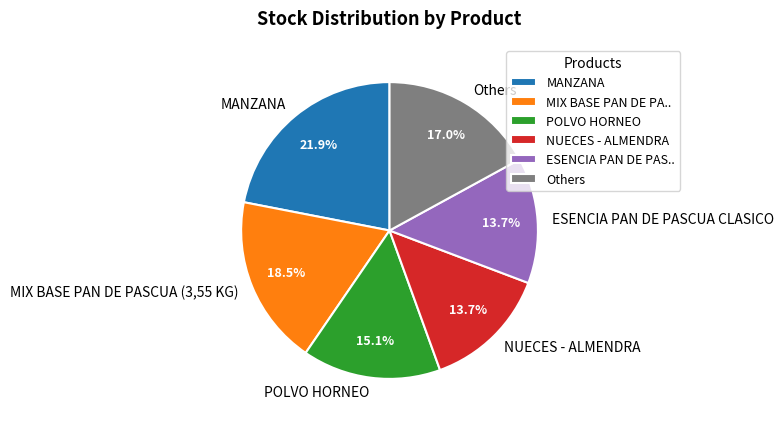

How much of the chart is everything except POLVO HORNEO?

84.9%